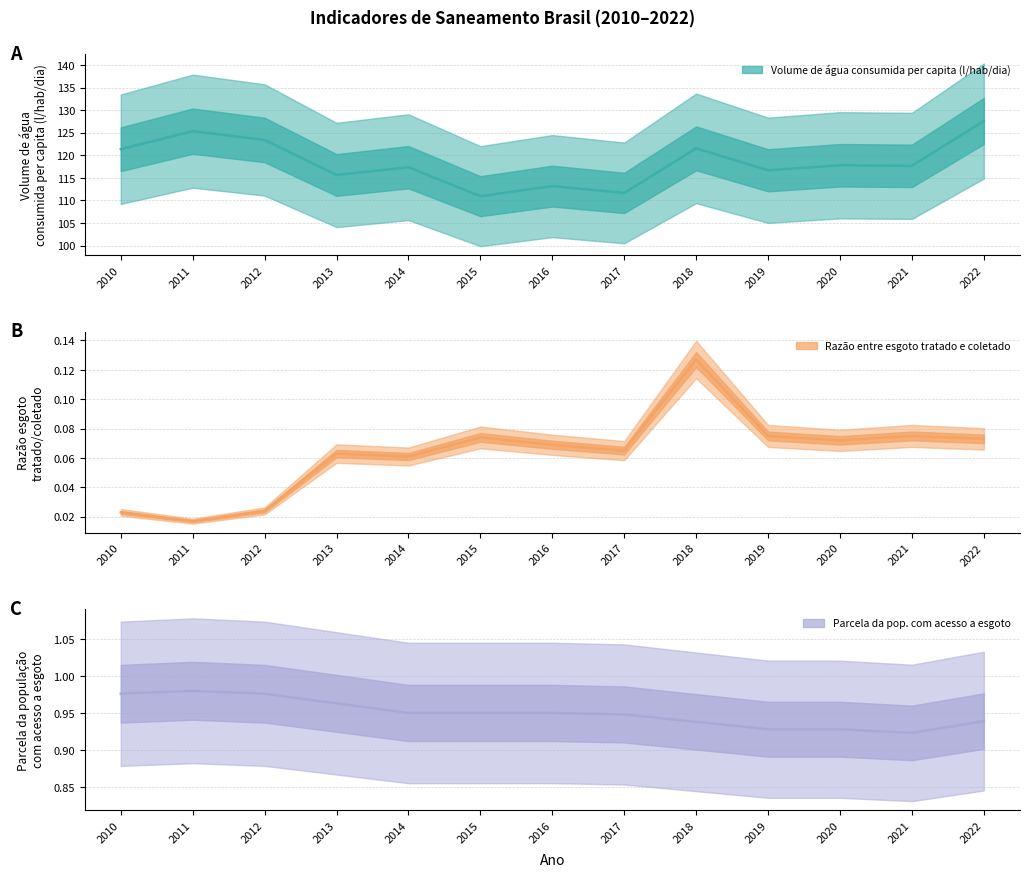

True or false: Parcela da pop. com acesso a esgoto and Volume de água consumida per capita (l/hab/dia) intersect in this chart.

False